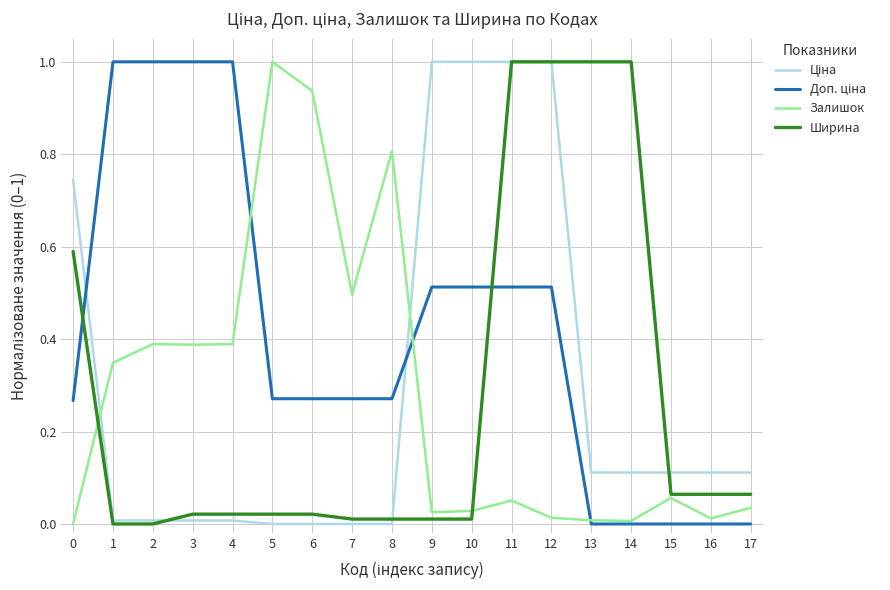

At which category is the sum across all series the highest?

11